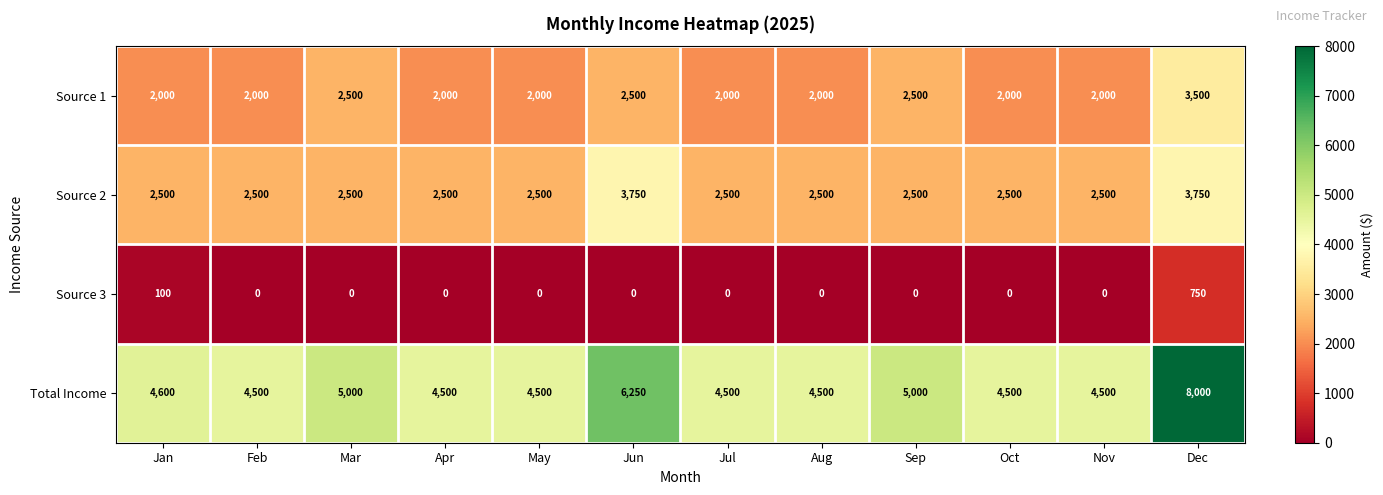

The Total Income series shows 4500 at May. True or false?

True